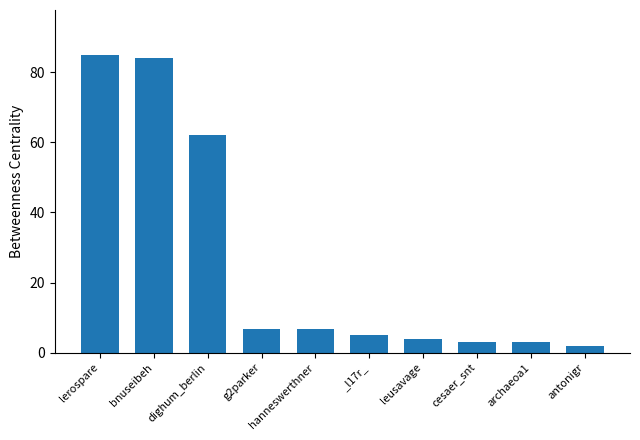

How many values are below 6?

5